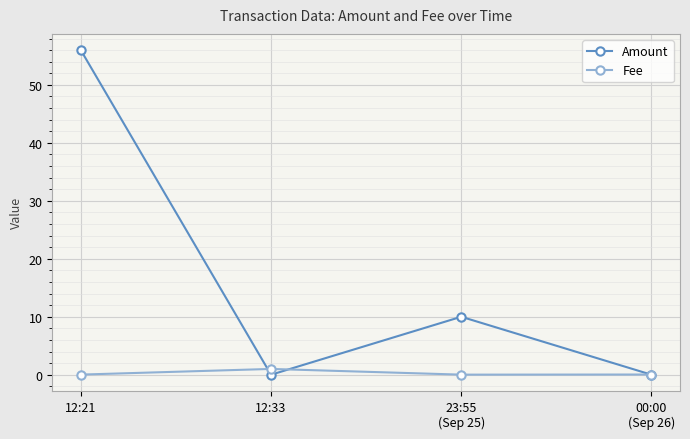

What are all the series names shown in the legend?

Amount, Fee